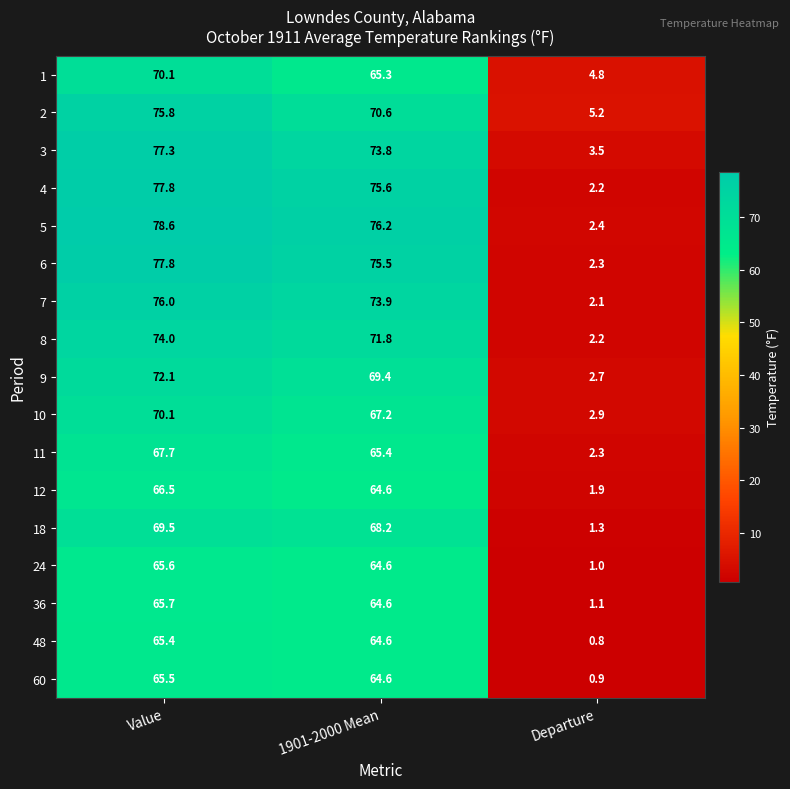

Read the 2 value at Value.

75.8